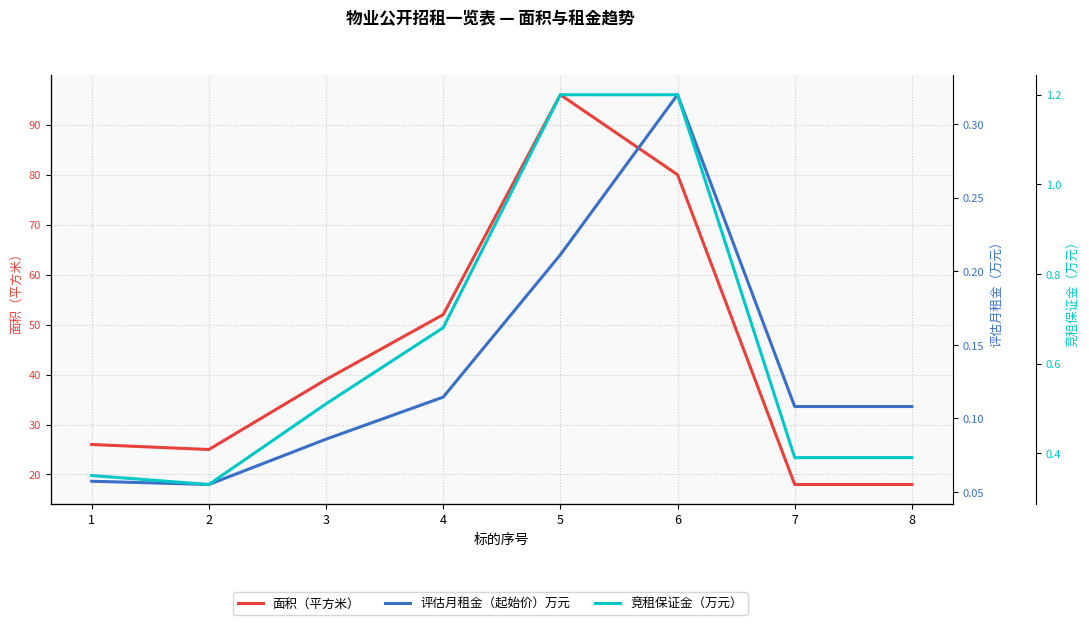

Rank the series by their maximum value, from lowest to highest.

评估月租金（起始价）万元, 竞租保证金（万元）, 面积（平方米）